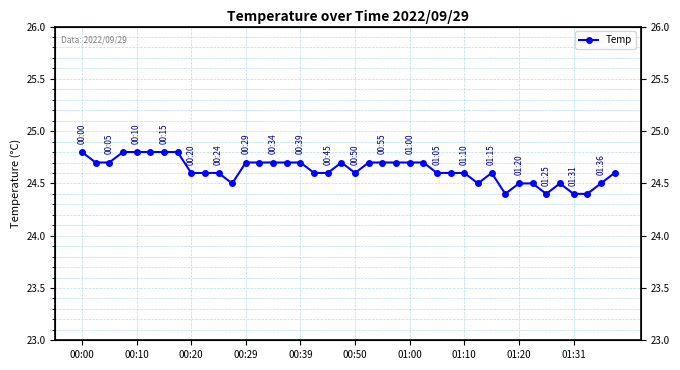

What is the smallest value displayed?

24.4